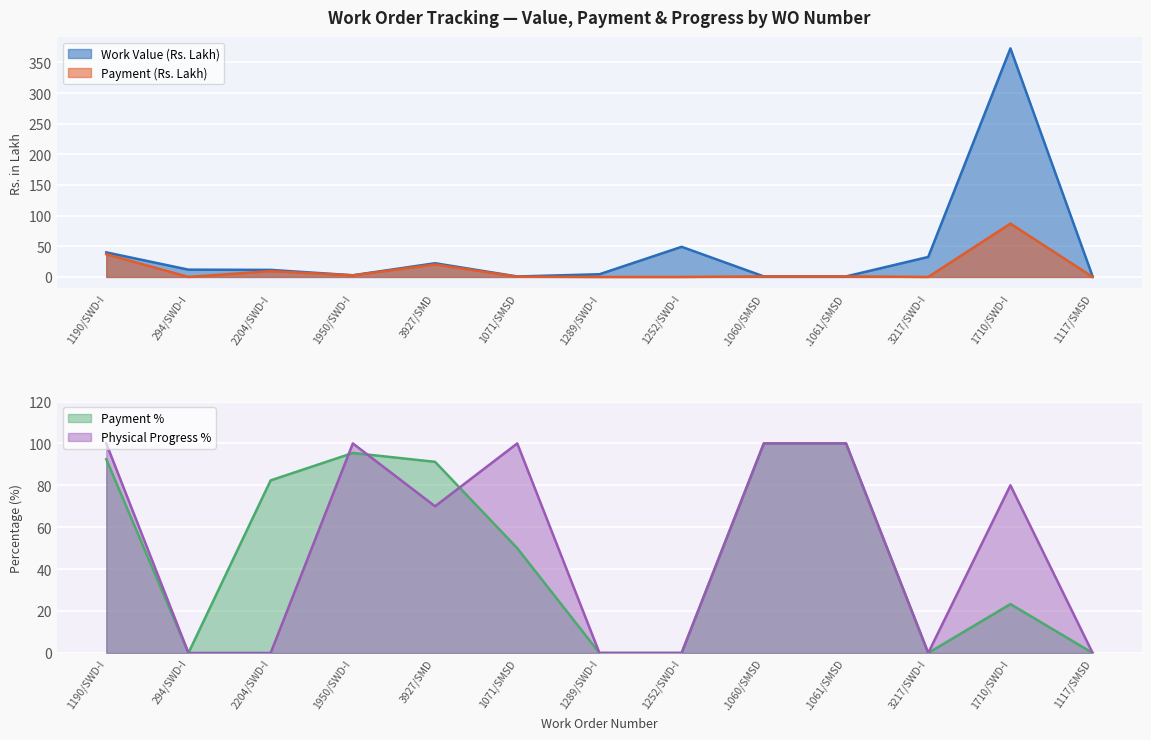

The value of Payment (Rs. Lakh) at 3217/SWD-I is -43.1. True or false?

False